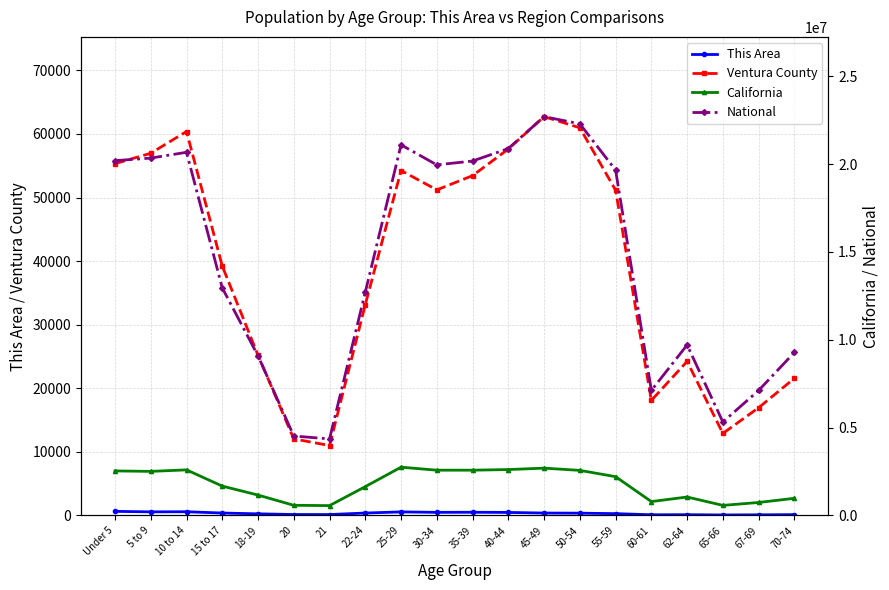

What is the total value across all series at 67-69?

7867128